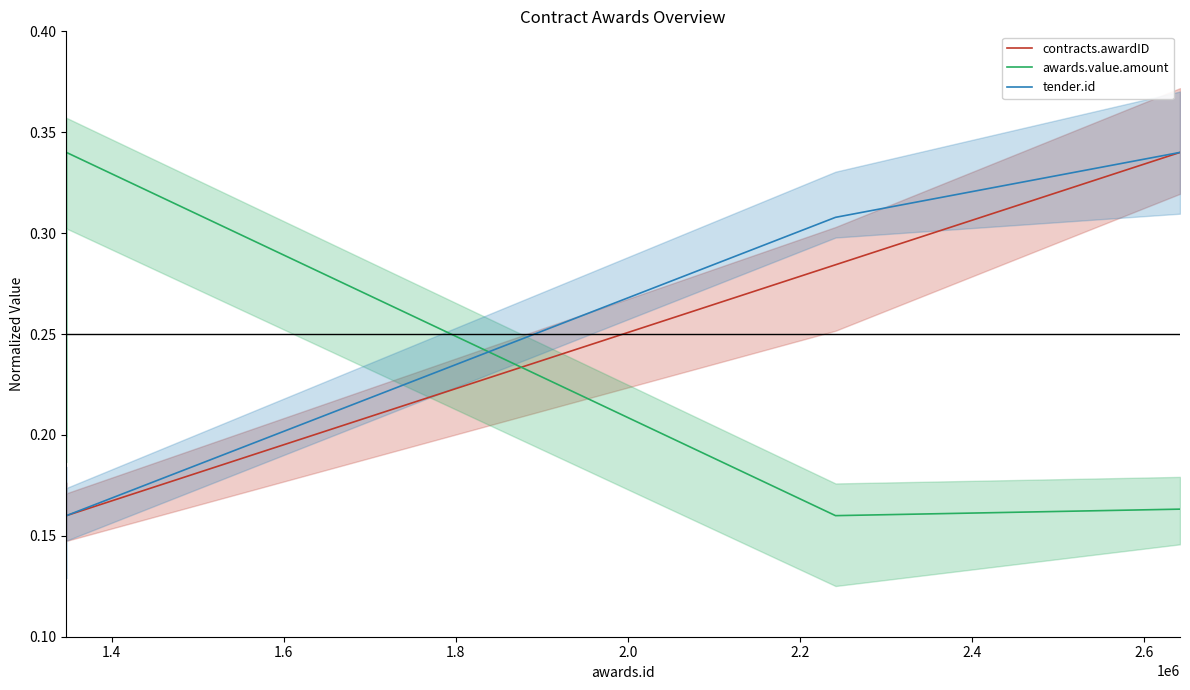

Which series has the largest range (max minus min)?

contracts.awardID